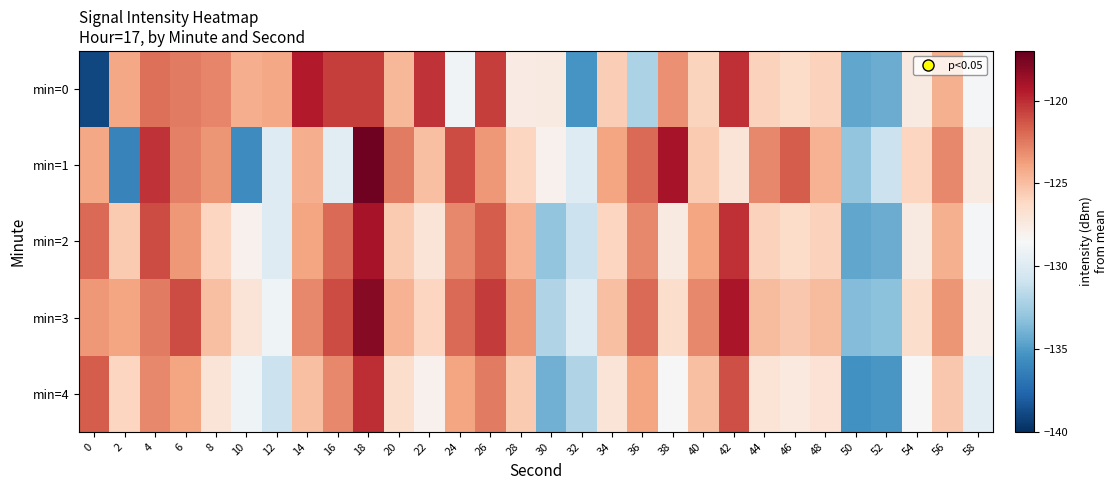

Rank the series by their maximum value, from highest to lowest.

min=1, min=3, min=2, min=0, min=4